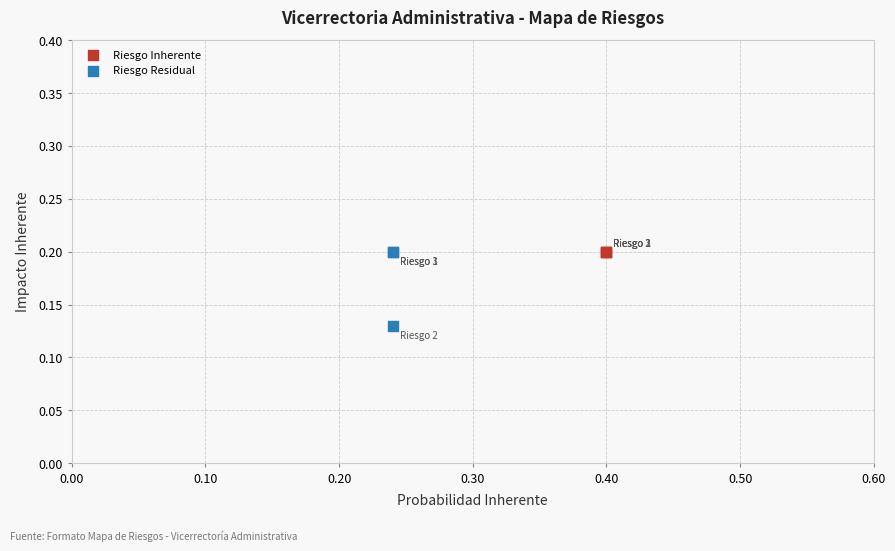

Which series contains the lowest Y value?

Riesgo Residual